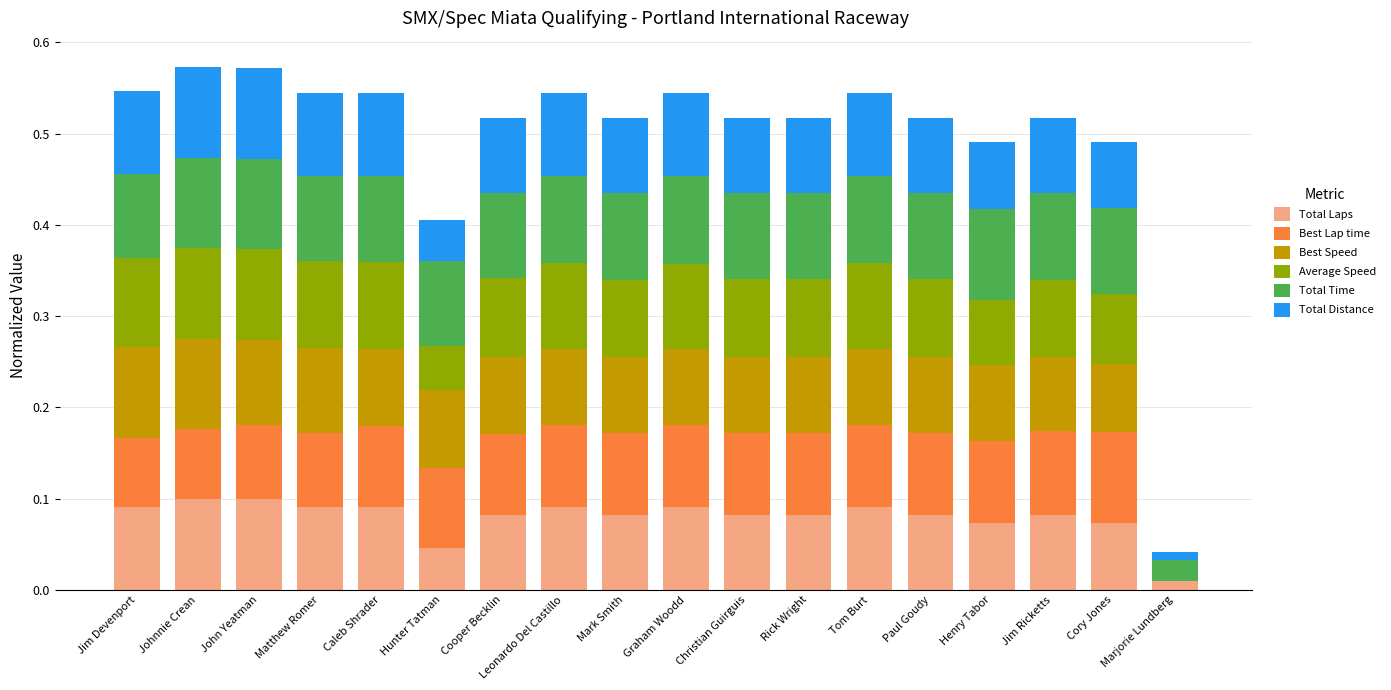

What is the total value across all series at Henry Tabor?

0.5